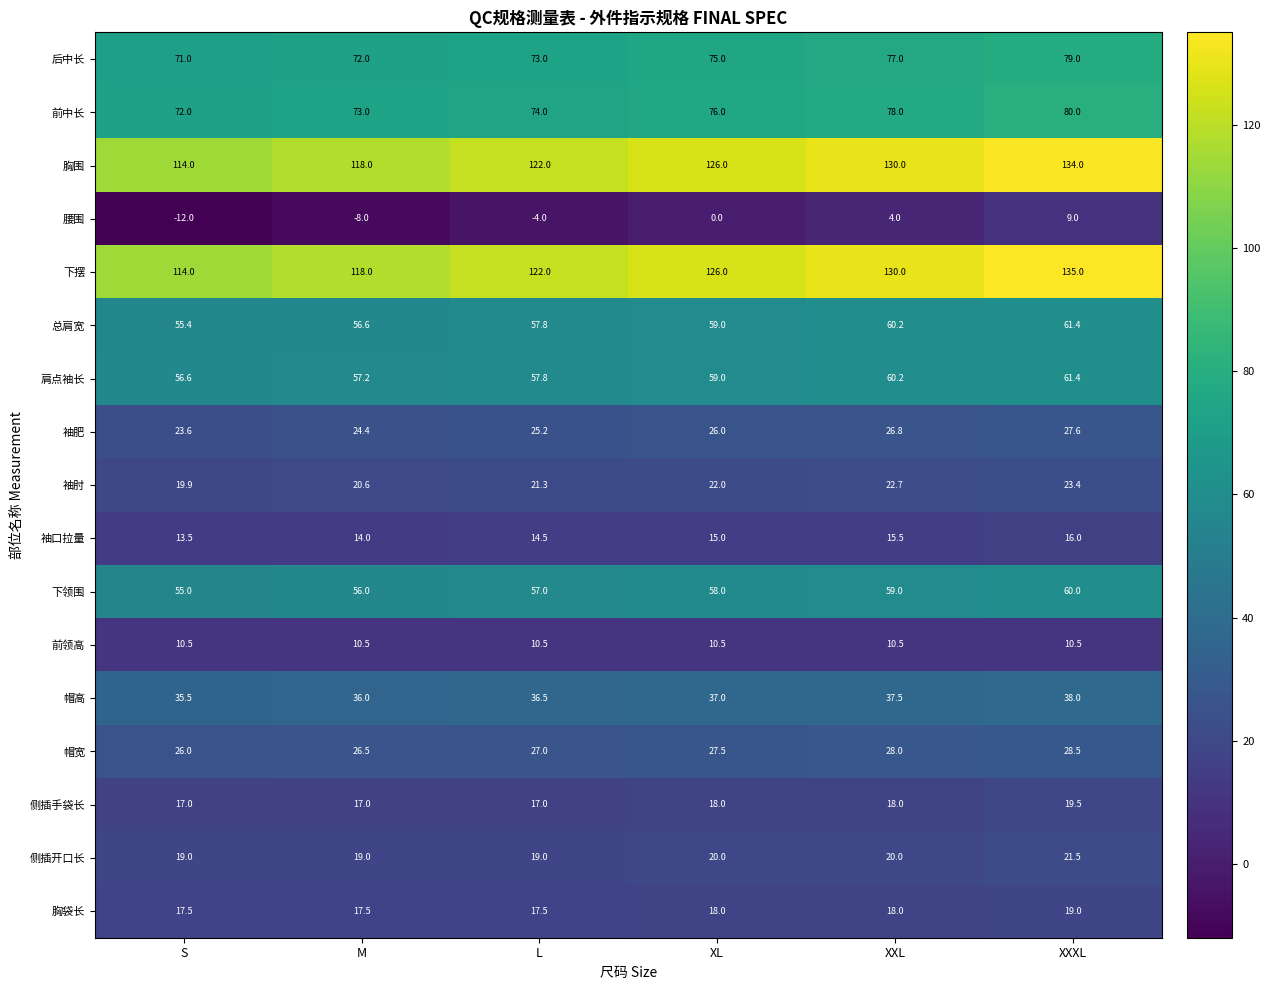

Rank the categories by 帽高 value from highest to lowest.

XXXL, XXL, XL, L, M, S